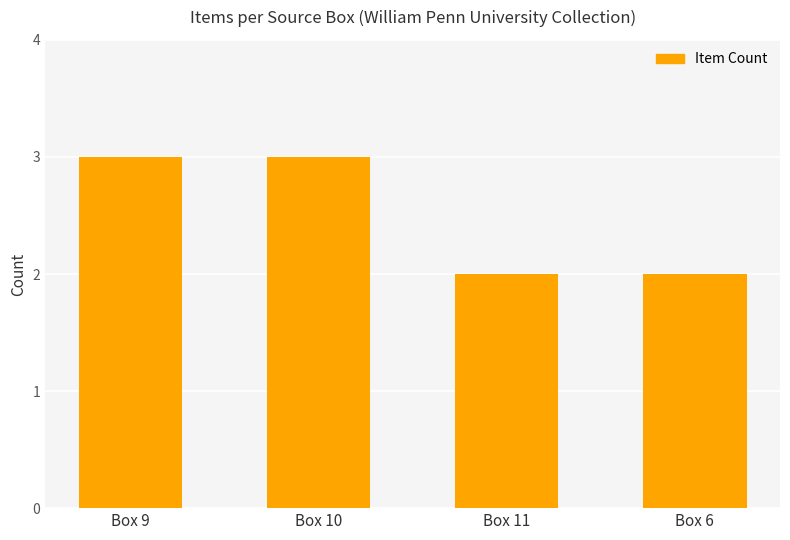

What is the value of the 2nd bar from the left?

3